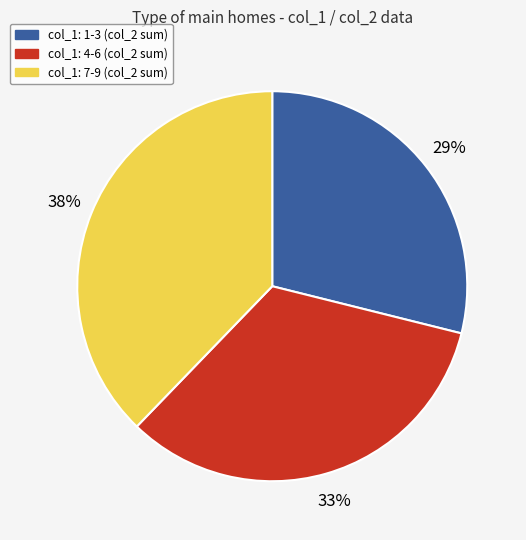

To the nearest percent, what is the average slice percentage?

33%